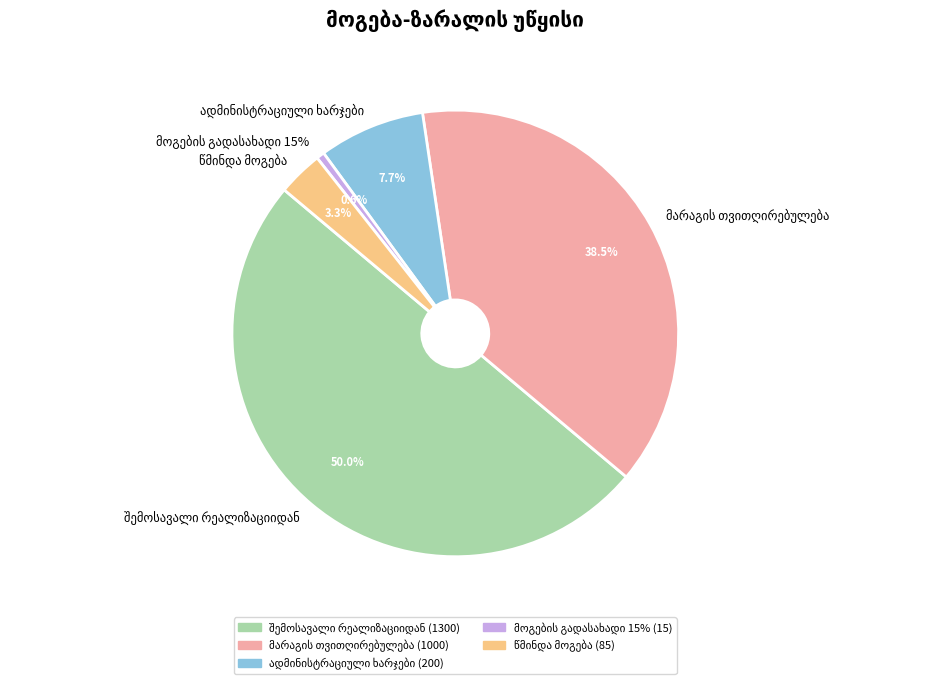

To the nearest percent, what portion does შემოსავალი რეალიზაციიდან represent?

50%